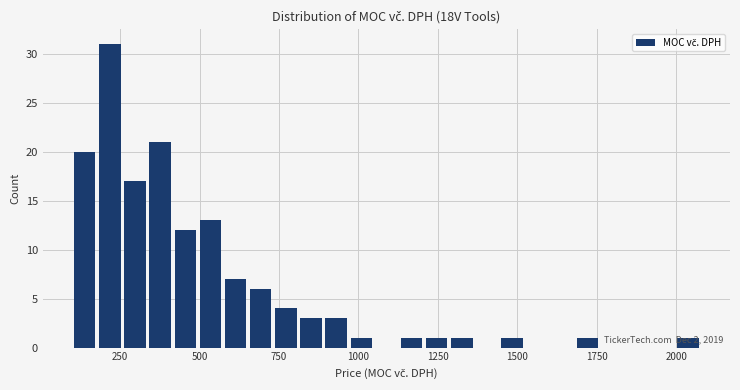

Around what value on the x-axis is the tallest bar? Give the approximate position of its centre, as read against the axis.

200